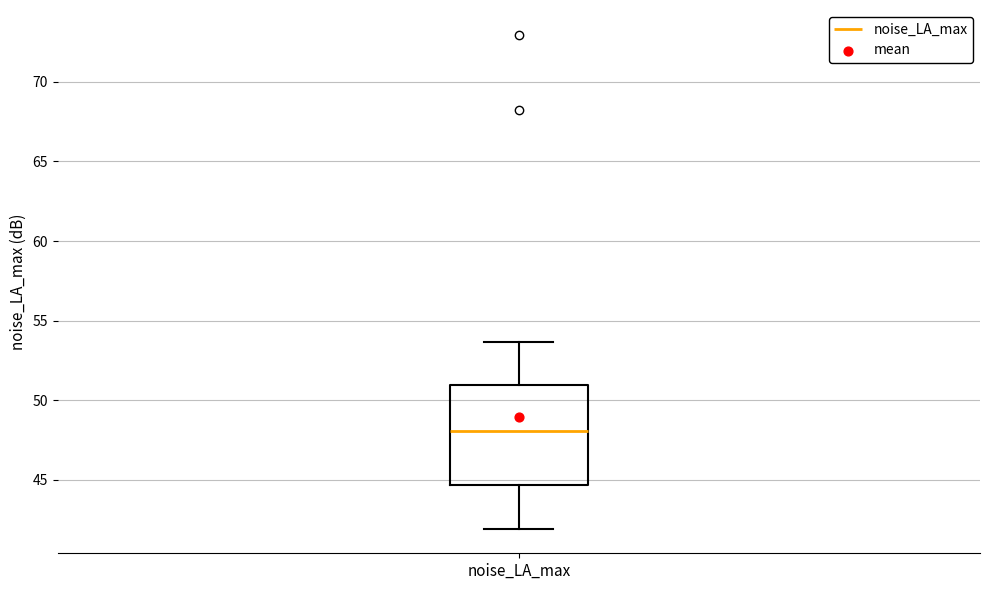

Read this box plot against the y-axis: the position of the median line, the range covered by the box, and the ends of both whiskers. The values are not printed on the chart, so give them approximately, as read against the axis.

median 48.0, box 44.5 to 51.0, whiskers 42.0 to 53.5